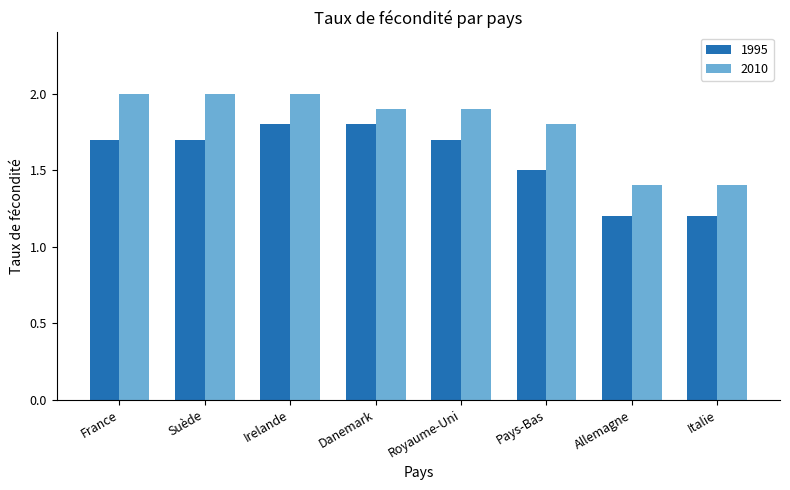

The 2010 series shows 2.7 at Suède. True or false?

False